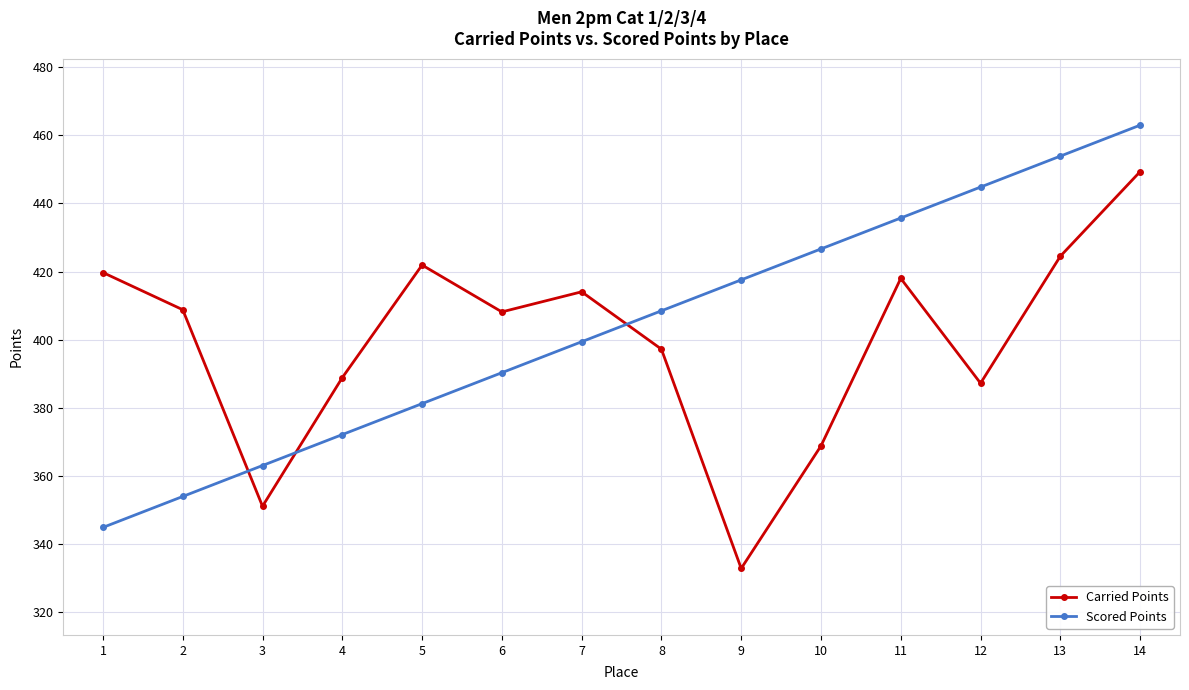

How many lines are shown in the chart?

2